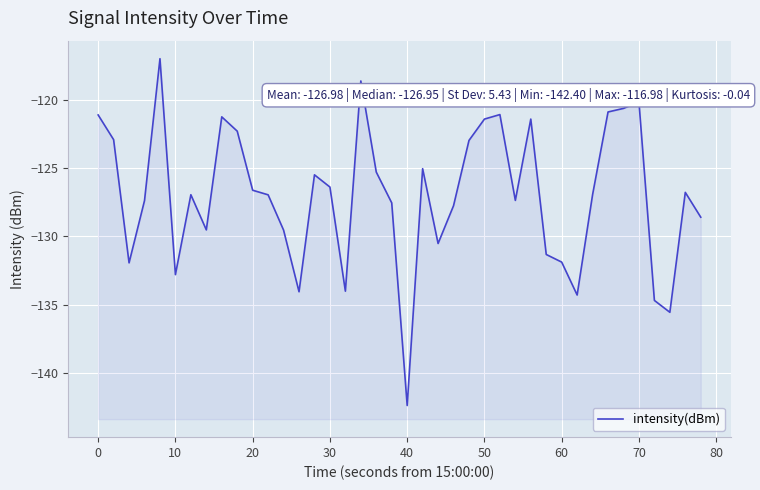

What is the value of the 9th point from the left?

-121.2